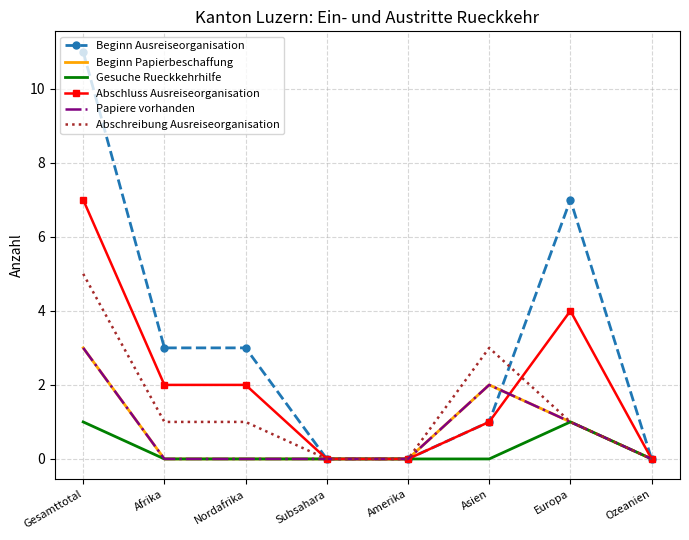

True or false: Abschreibung Ausreiseorganisation has more than 2 interior local peaks.

False